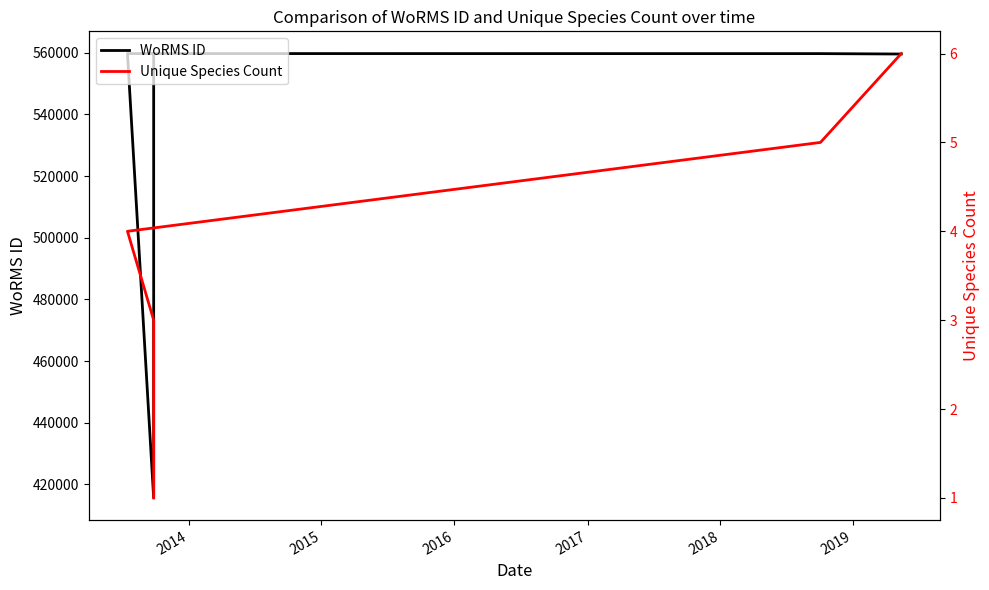

True or false: Unique Species Count has a value of 5 at 2019.

True